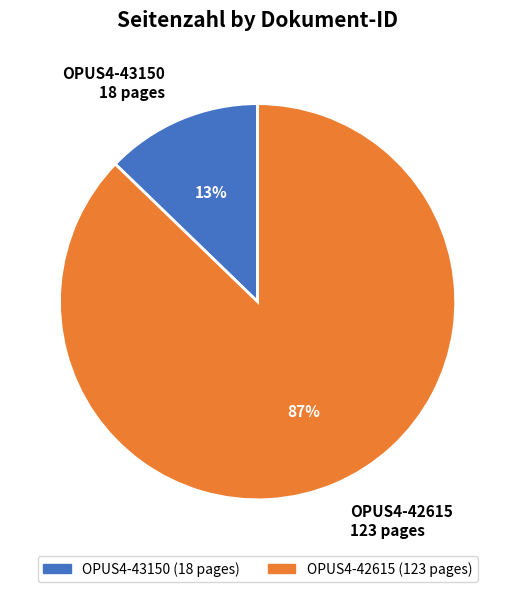

Which slice is the smallest?

OPUS4-43150